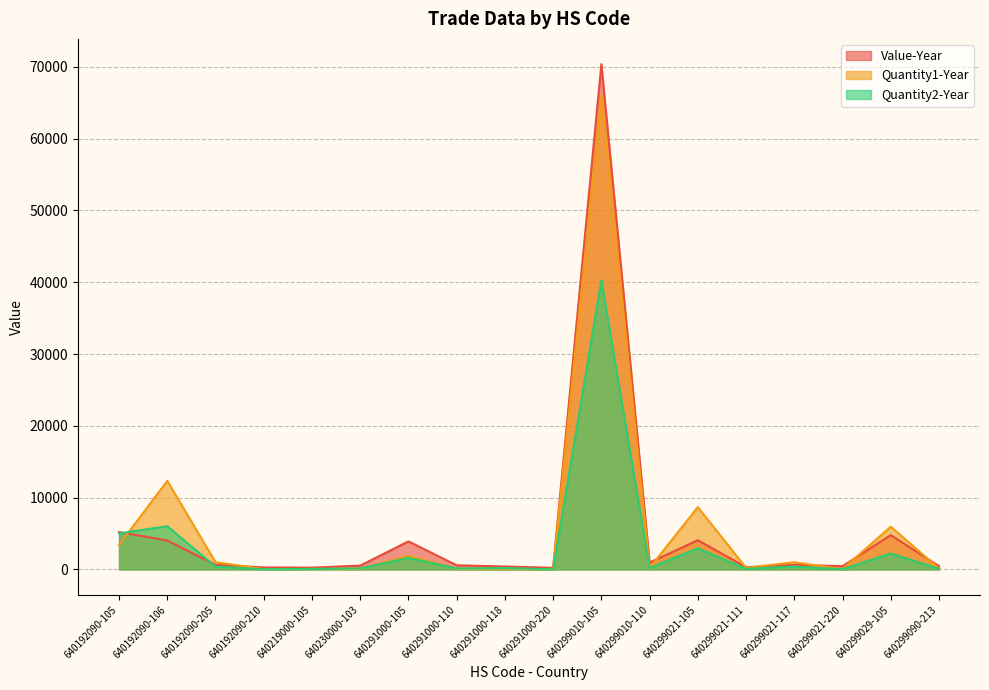

In Value-Year, how many points are lower than both neighbors (excluding endpoints)?

5